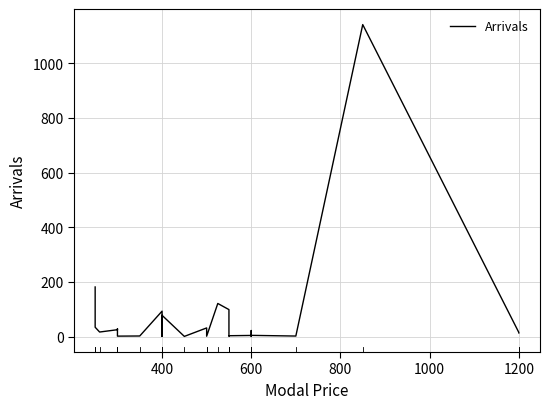

What is the maximum value shown in the chart?

1141.7